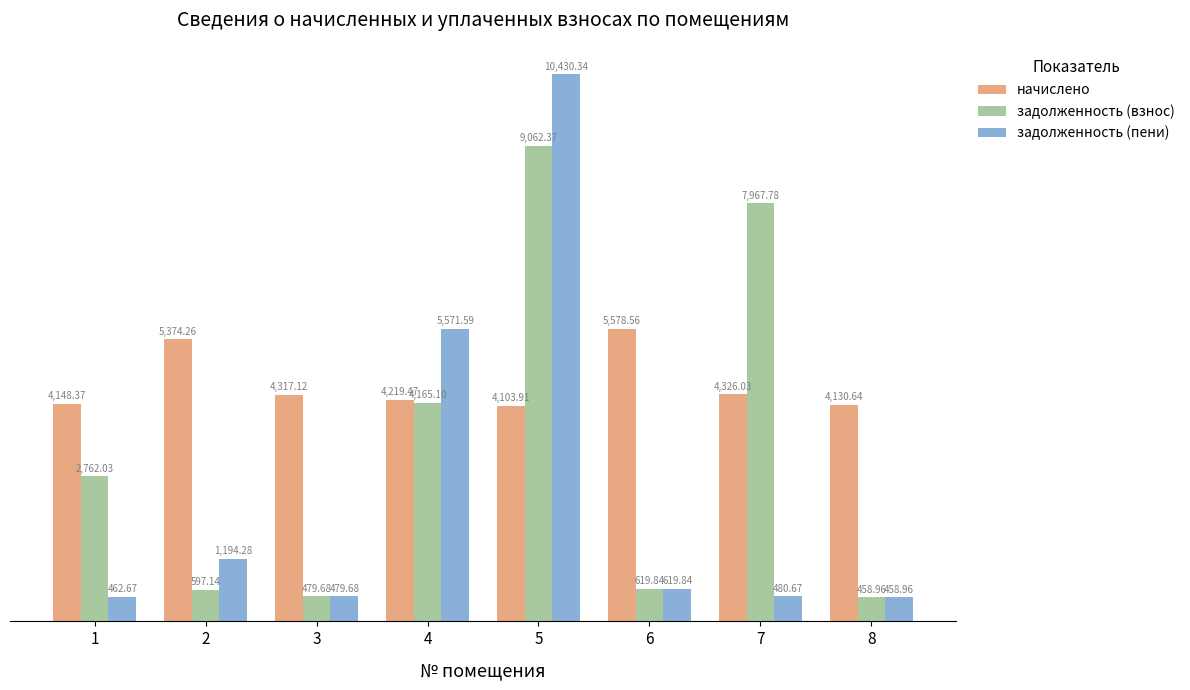

The value of начислено at 8 is 7126.3. True or false?

False